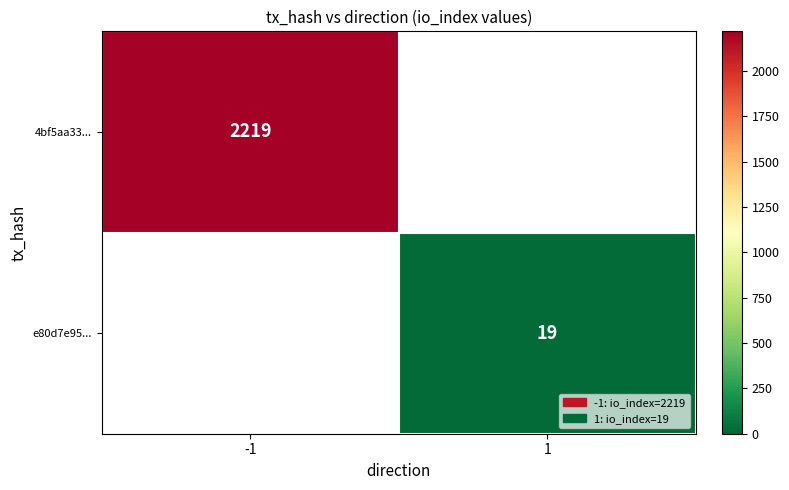

The value of e80d7e95... at 1 is 34. True or false?

False